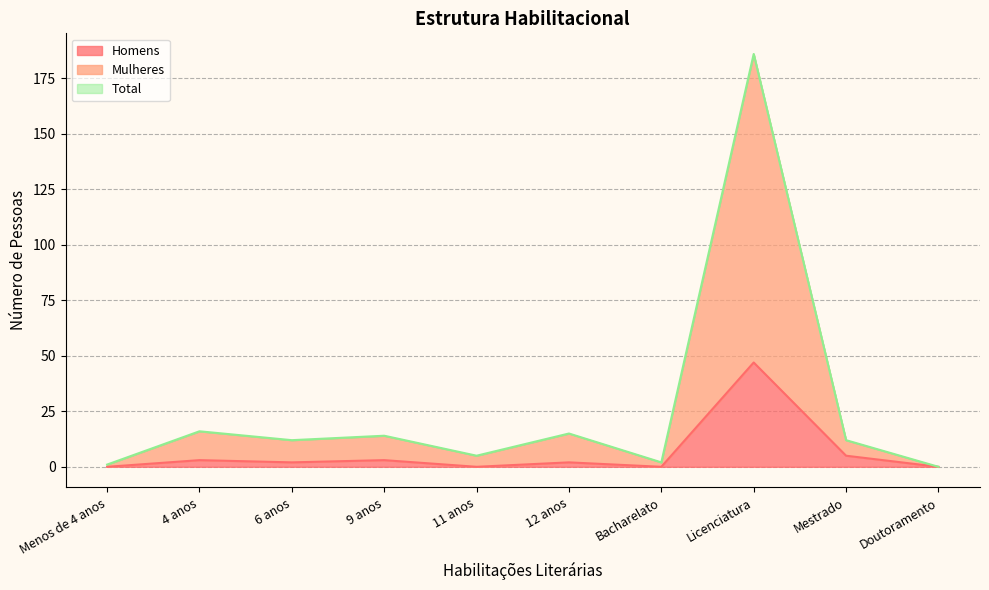

Where is the first local minimum for Mulheres?

6 anos